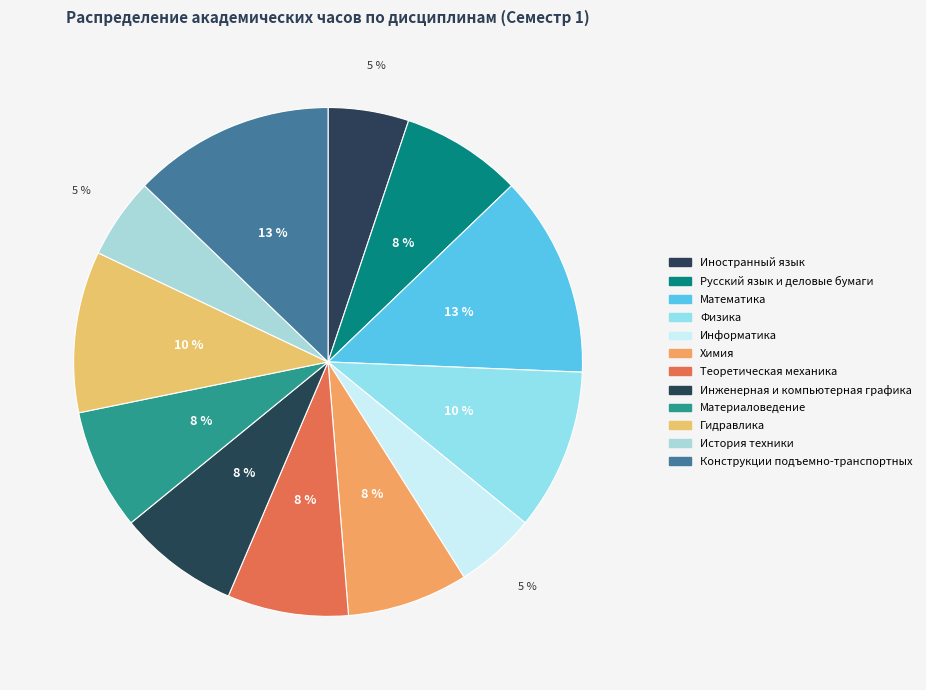

Is it true that Русский язык и деловые бумаги is 1% of the pie?

False